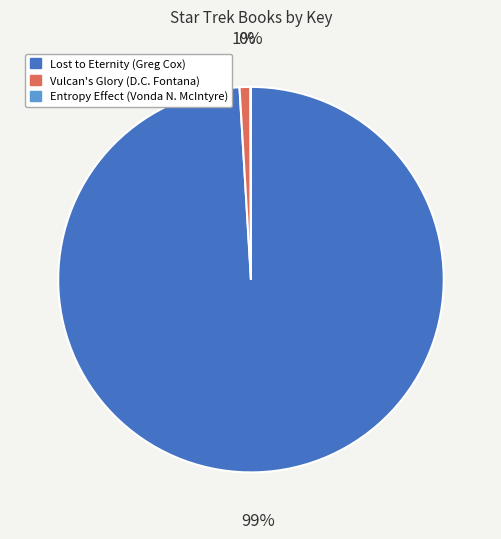

The Vulcan's Glory (D.C. Fontana) slice represents 7% of the pie. True or false?

False